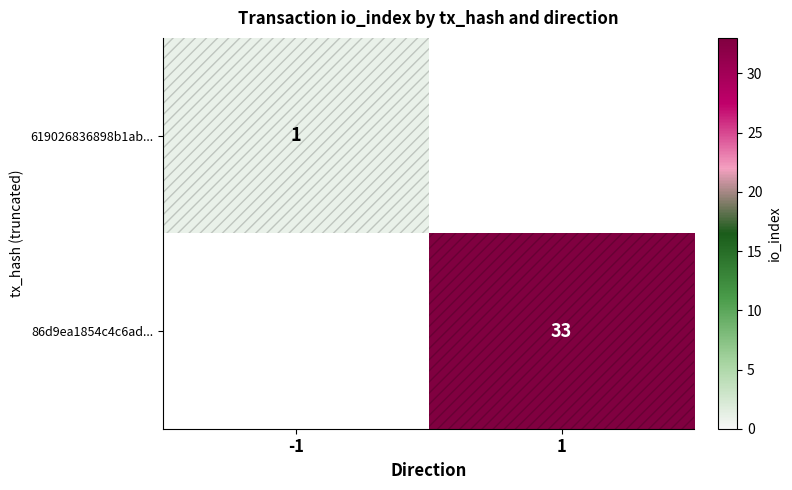

The 619026836898b1ab... series shows 0 at -1. True or false?

False